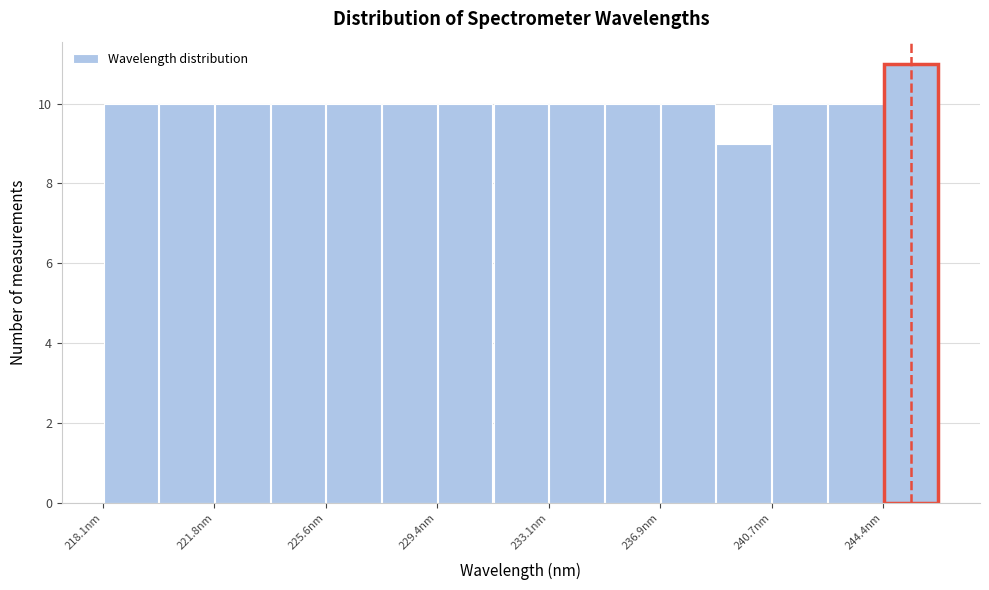

Around what value on the x-axis is the tallest bar? Give the approximate position of its centre, as read against the axis.

245.5